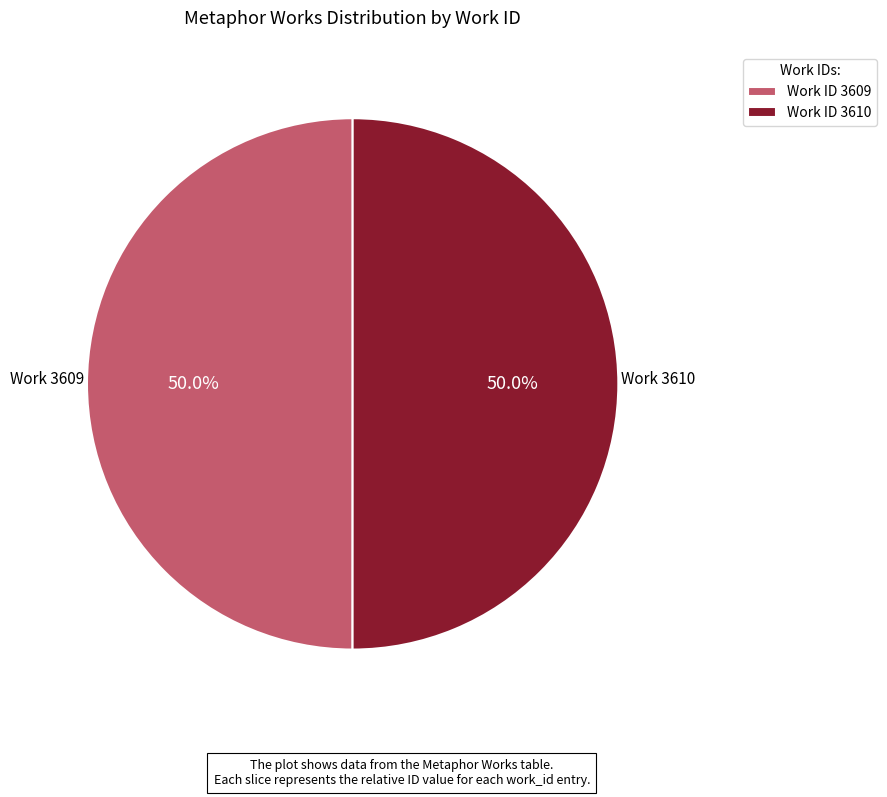

Approximately how many times larger is the value at Work ID 3610 compared to Work ID 3609?

1.0